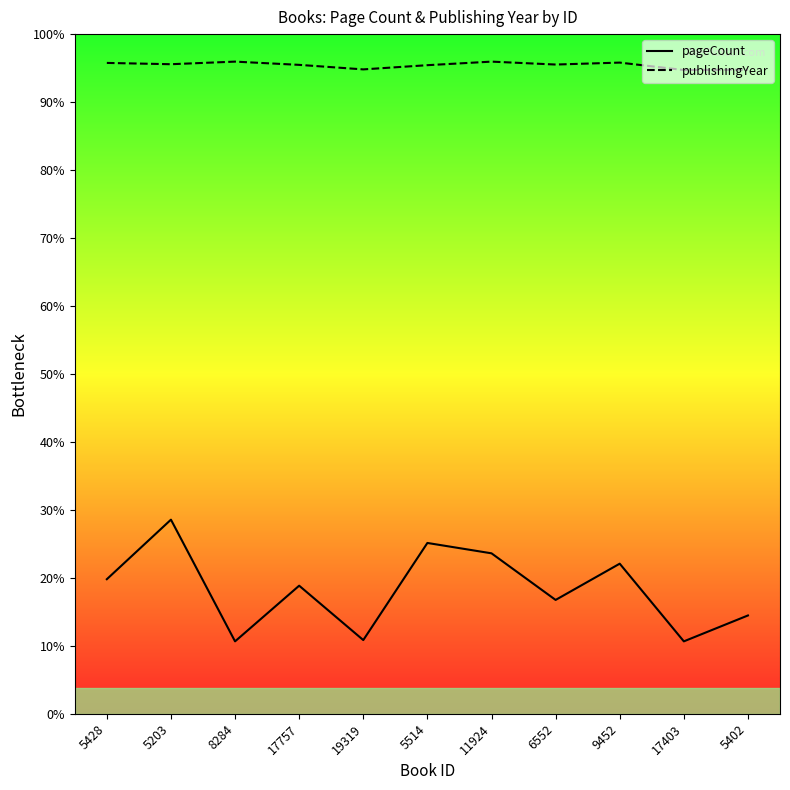

What is the label of the 7th point from the left?

11924